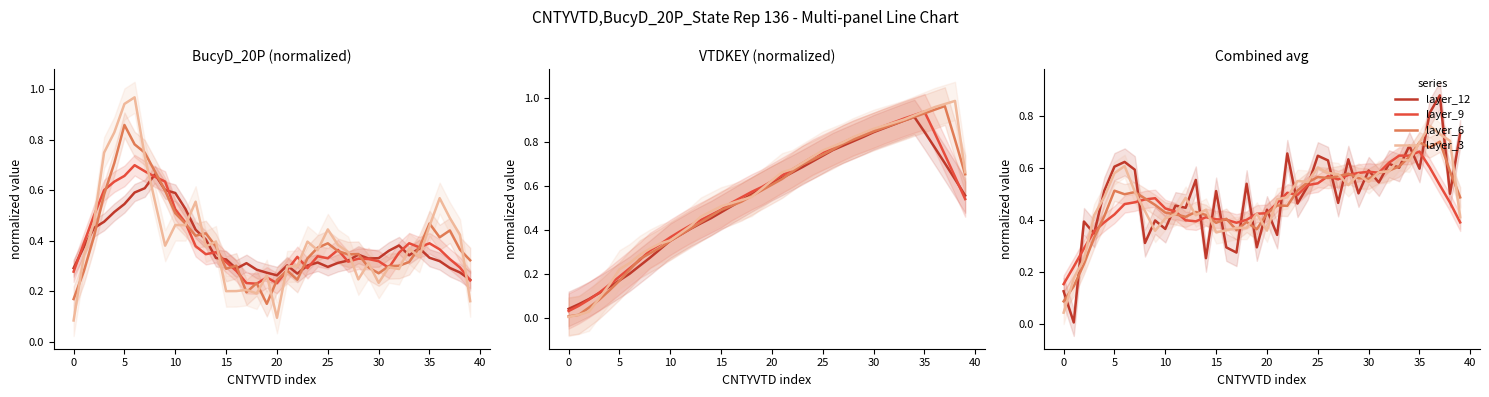

Rank the series at 23 from highest to lowest value.

layer_3, layer_6, layer_9, layer_12